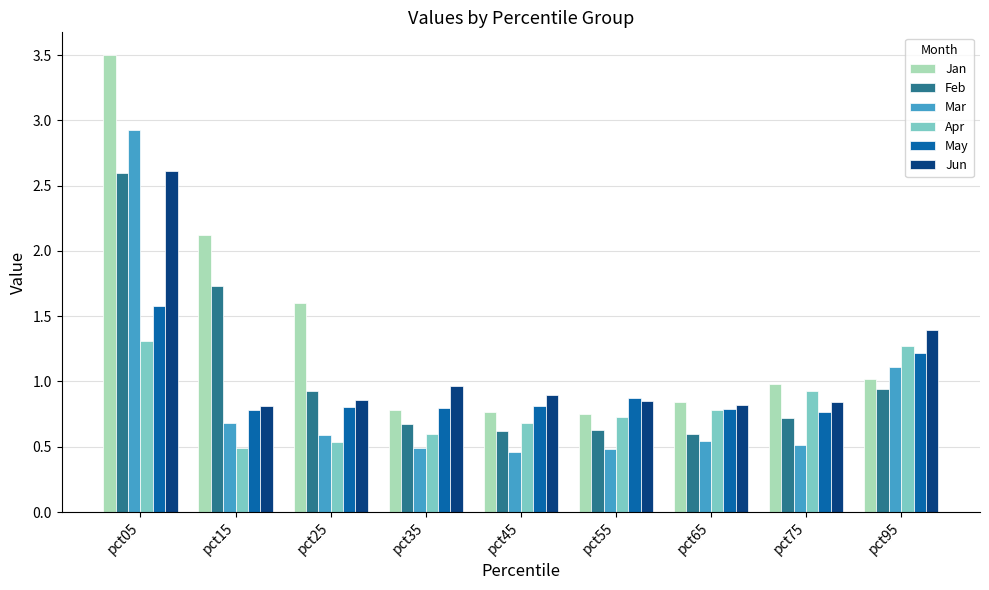

Is it true that May equals 1.2 at pct95?

True